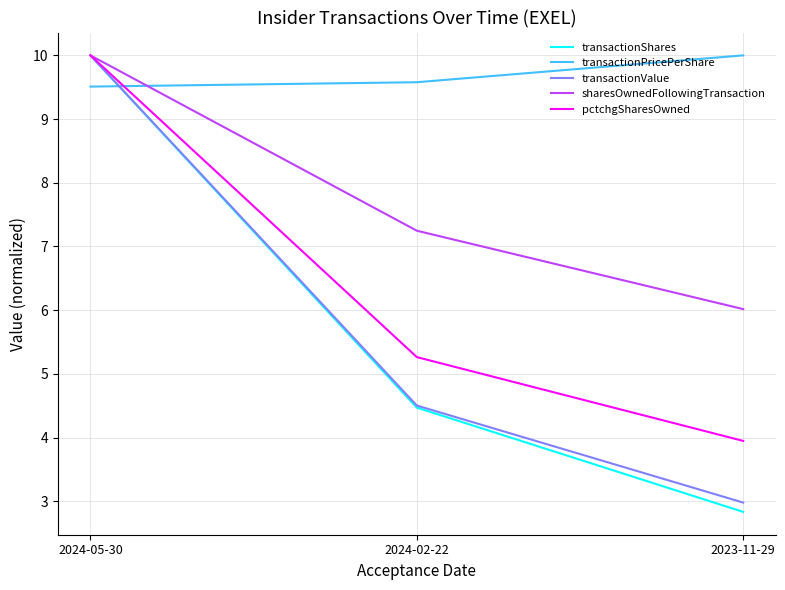

What position from the left is 2024-02-22?

2